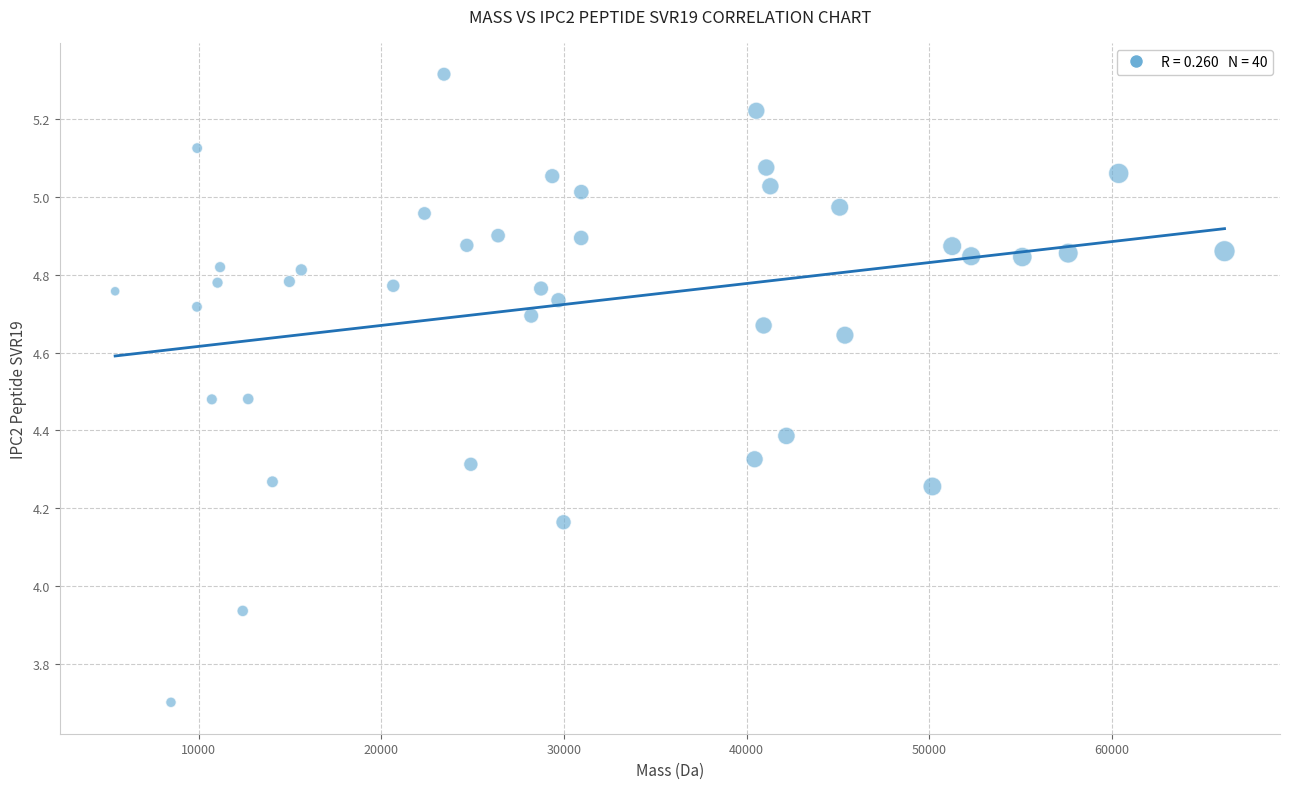

What is the range of Y values (max minus min)?

1.6